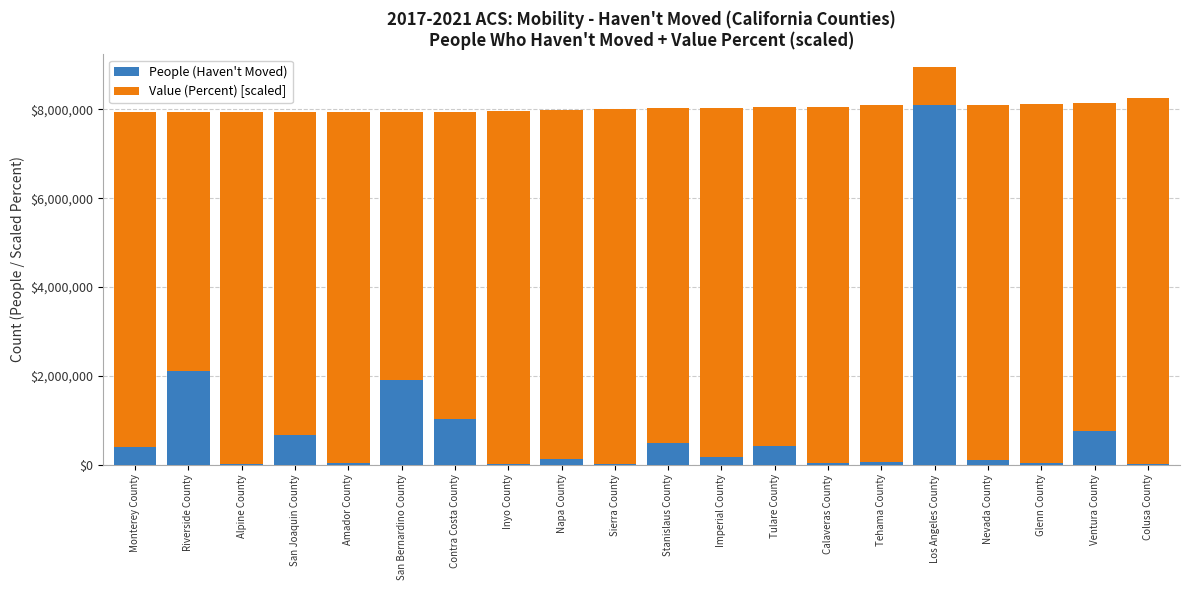

What is the label of the 8th bar from the right?

Tulare County